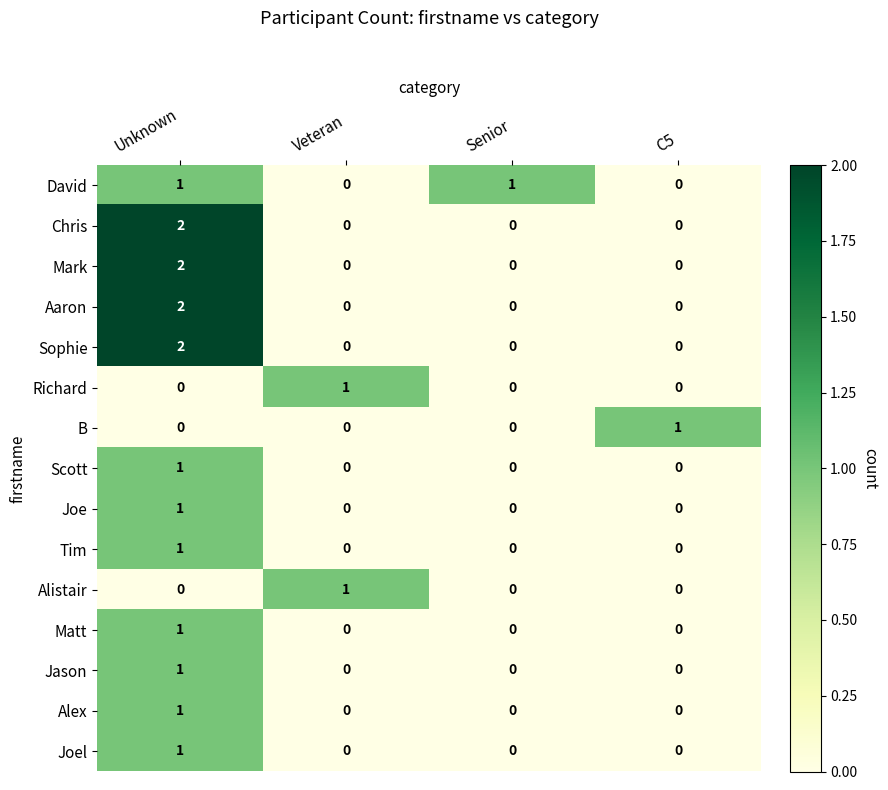

What is the total value across all series at Unknown?

16